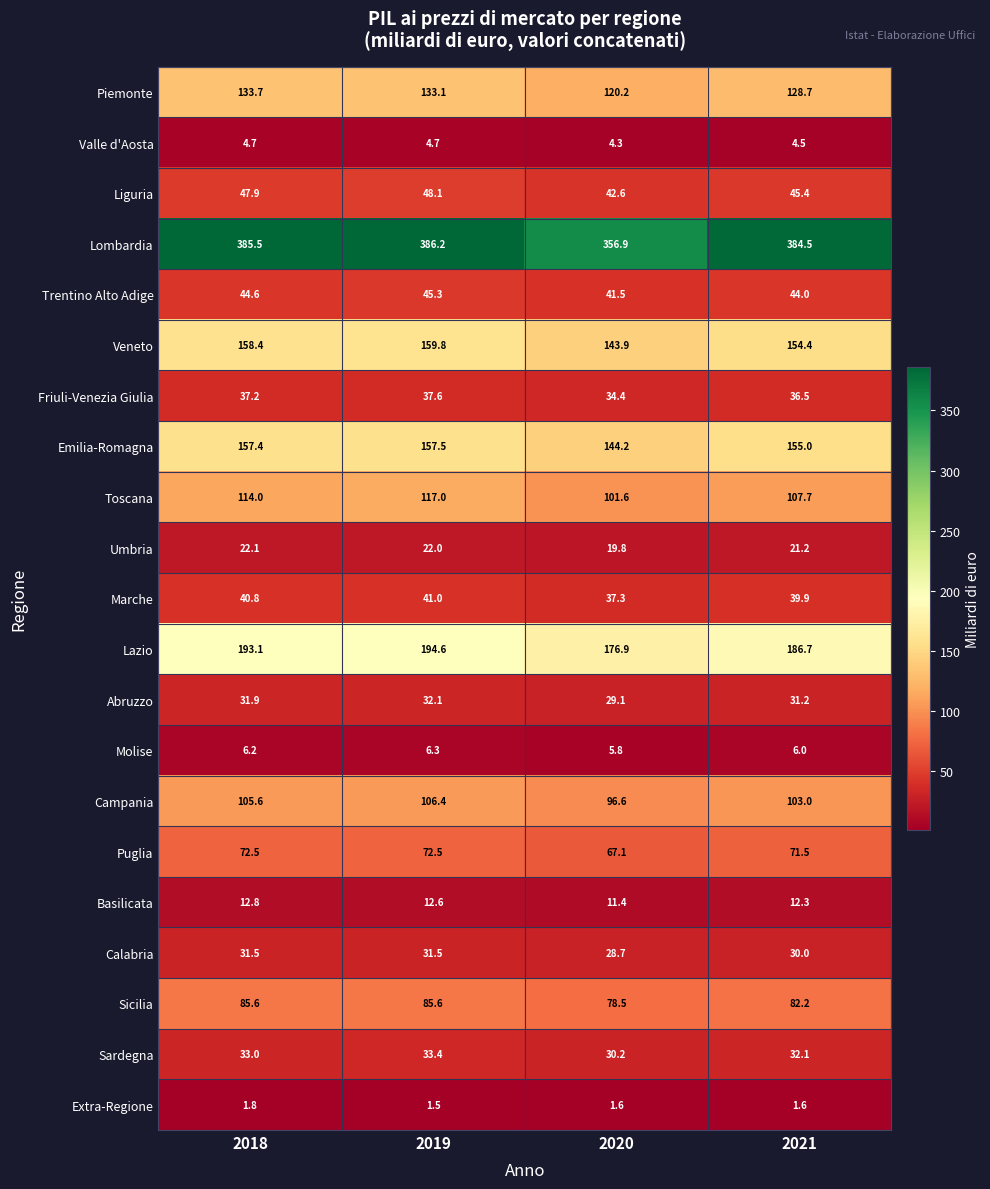

At how many categories does at least one series exceed 377?

3